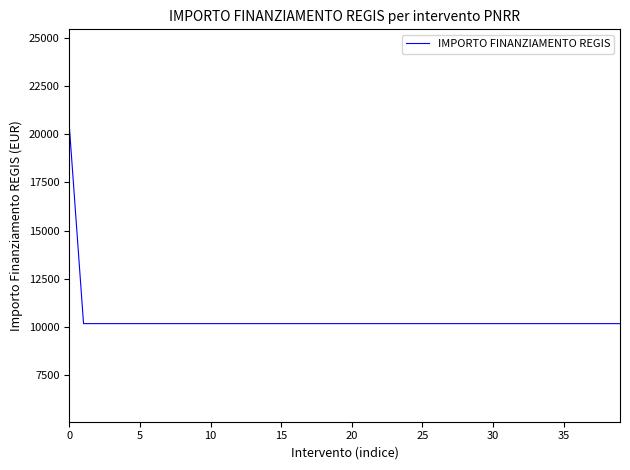

Does the chart have visible grid lines?

No